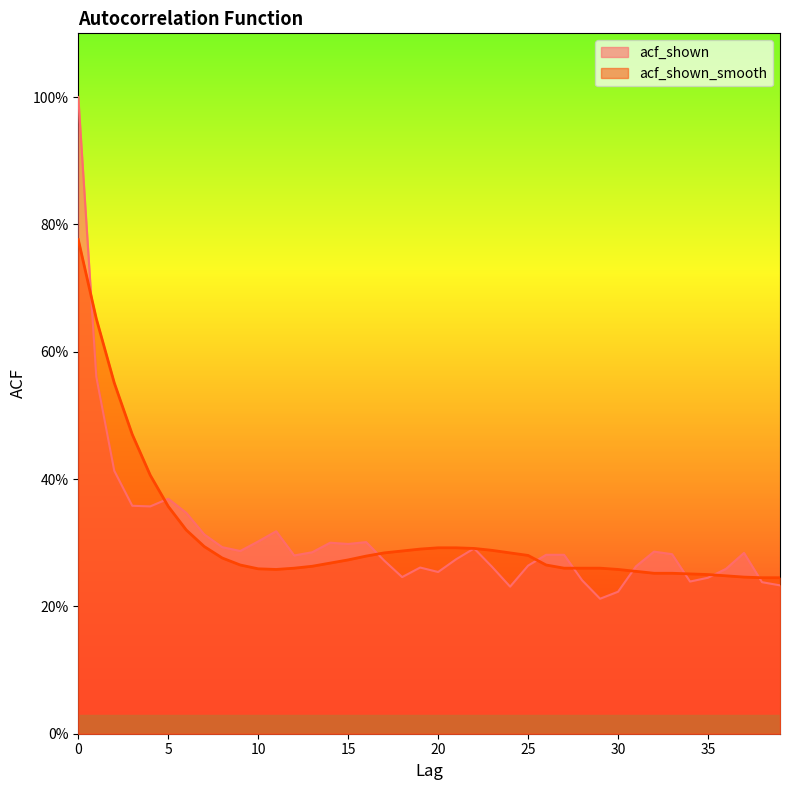

Does the chart display data point markers on the line(s)?

No